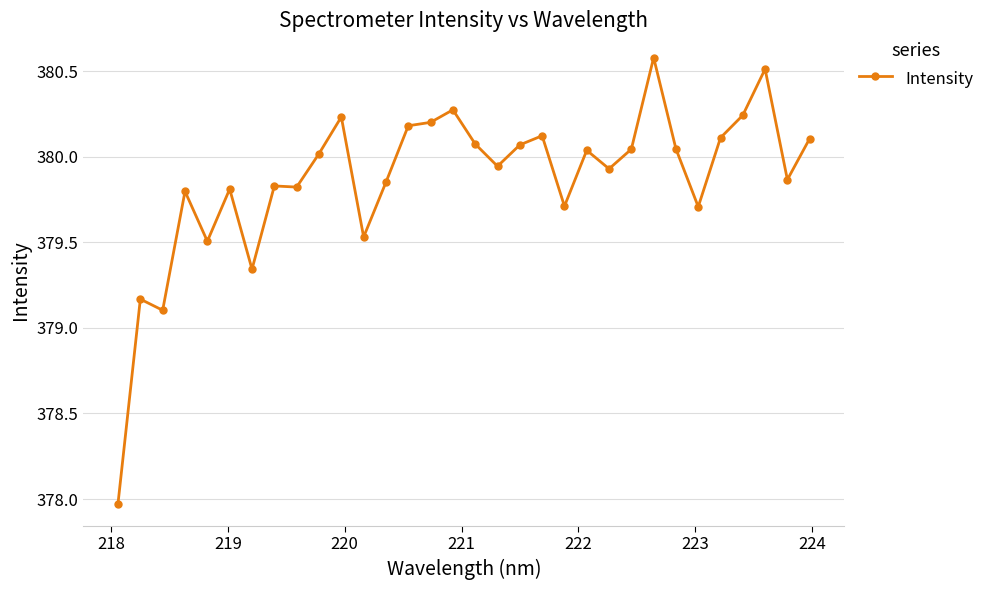

What is the greatest value displayed?

380.6